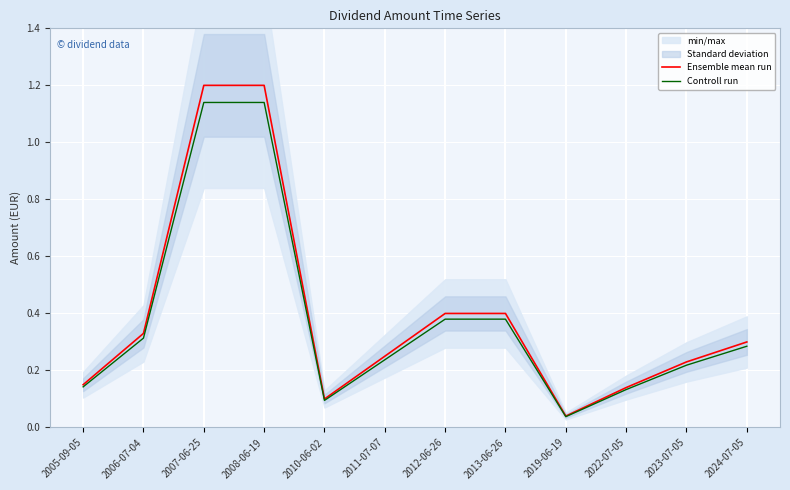

Which category has the highest value across all series?

2007-06-25